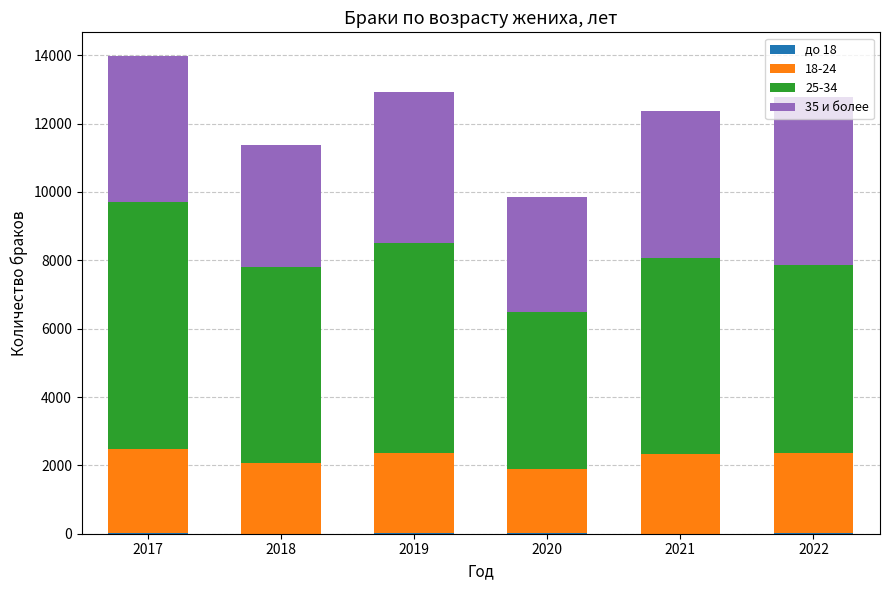

Are the bars grouped side by side (vs. stacked)?

No